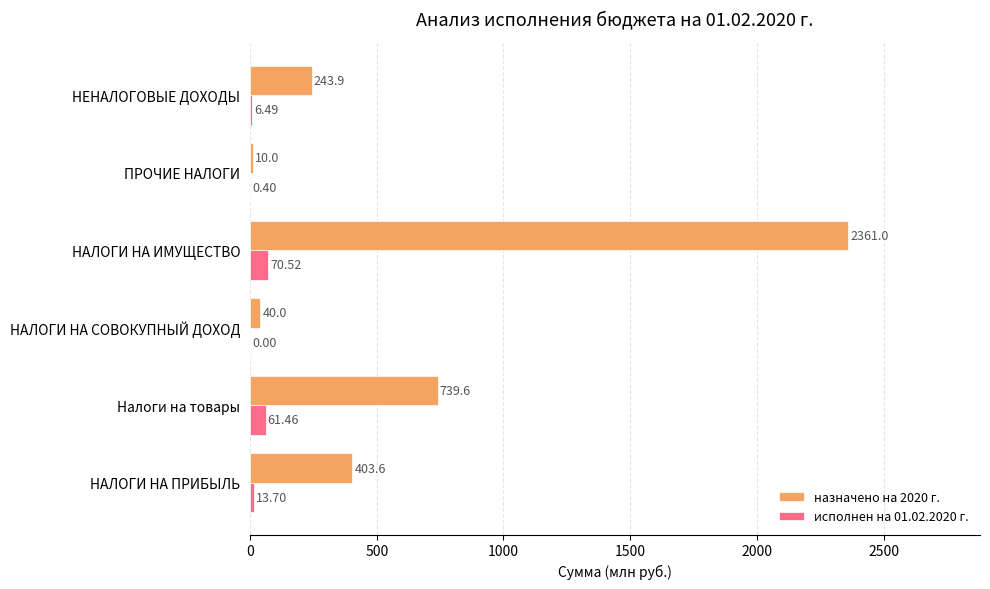

Which category has the highest value across all series?

НАЛОГИ НА ИМУЩЕСТВО